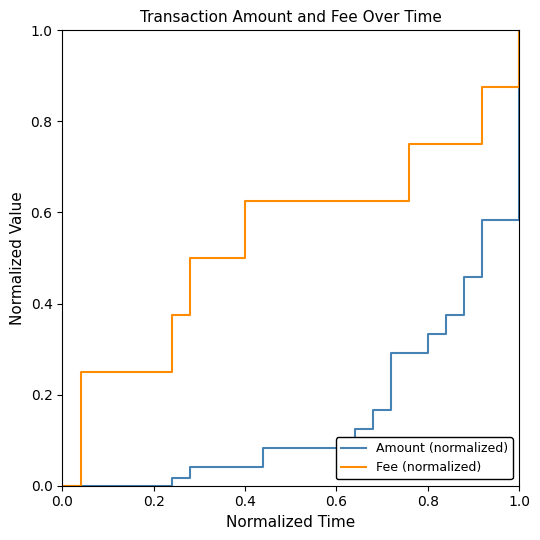

Which series has the largest total across all categories?

Fee (normalized)